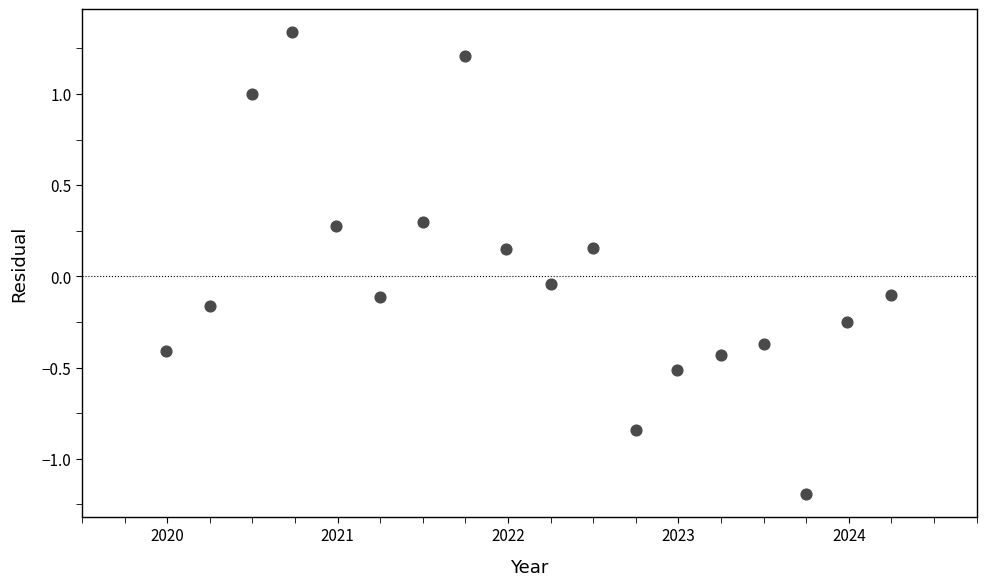

What is the range of Y values (max minus min)?

2.5